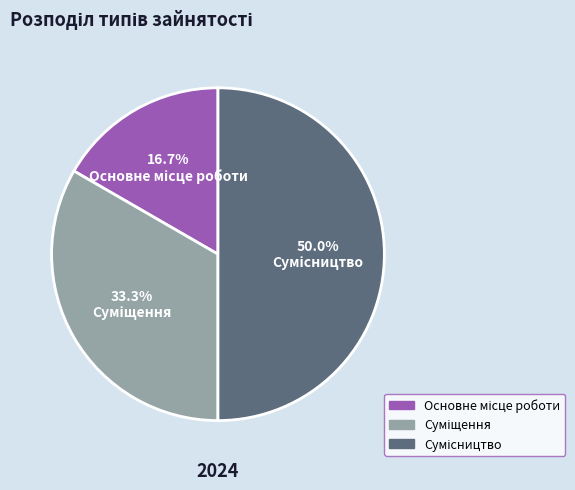

Which slice is the largest?

Сумісництво